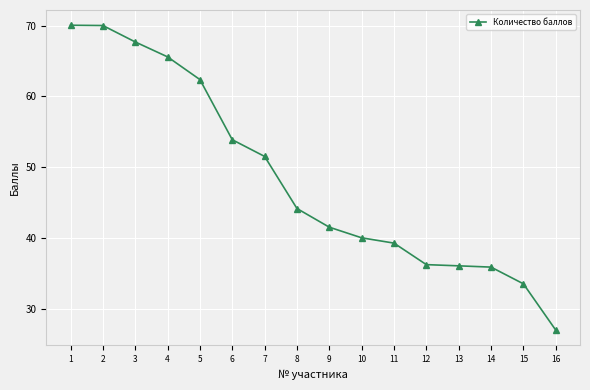

What is the value of the 8th point from the left?

44.1